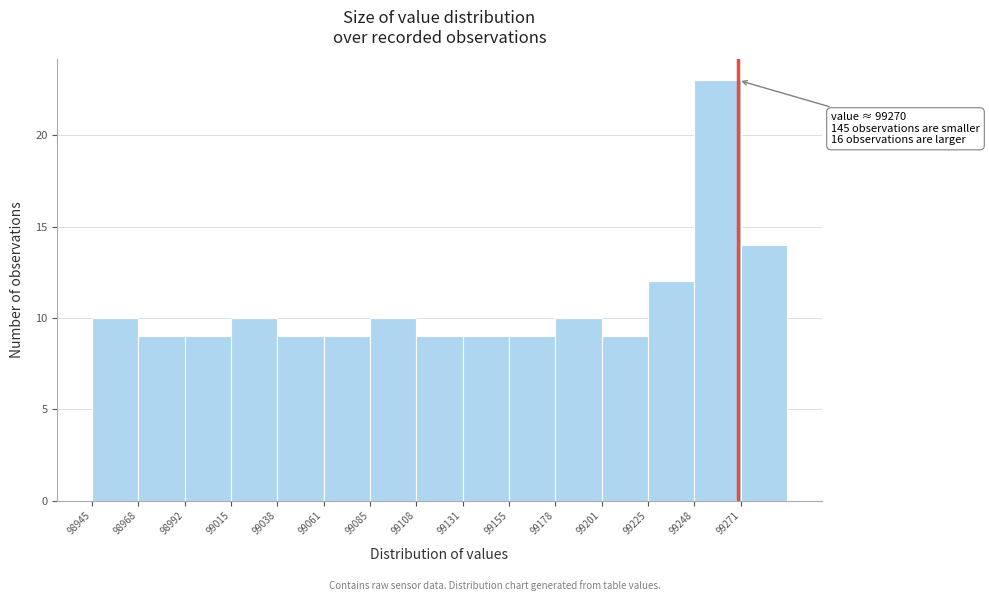

Over which range of the x-axis is the bar tallest?

99250 to 99270